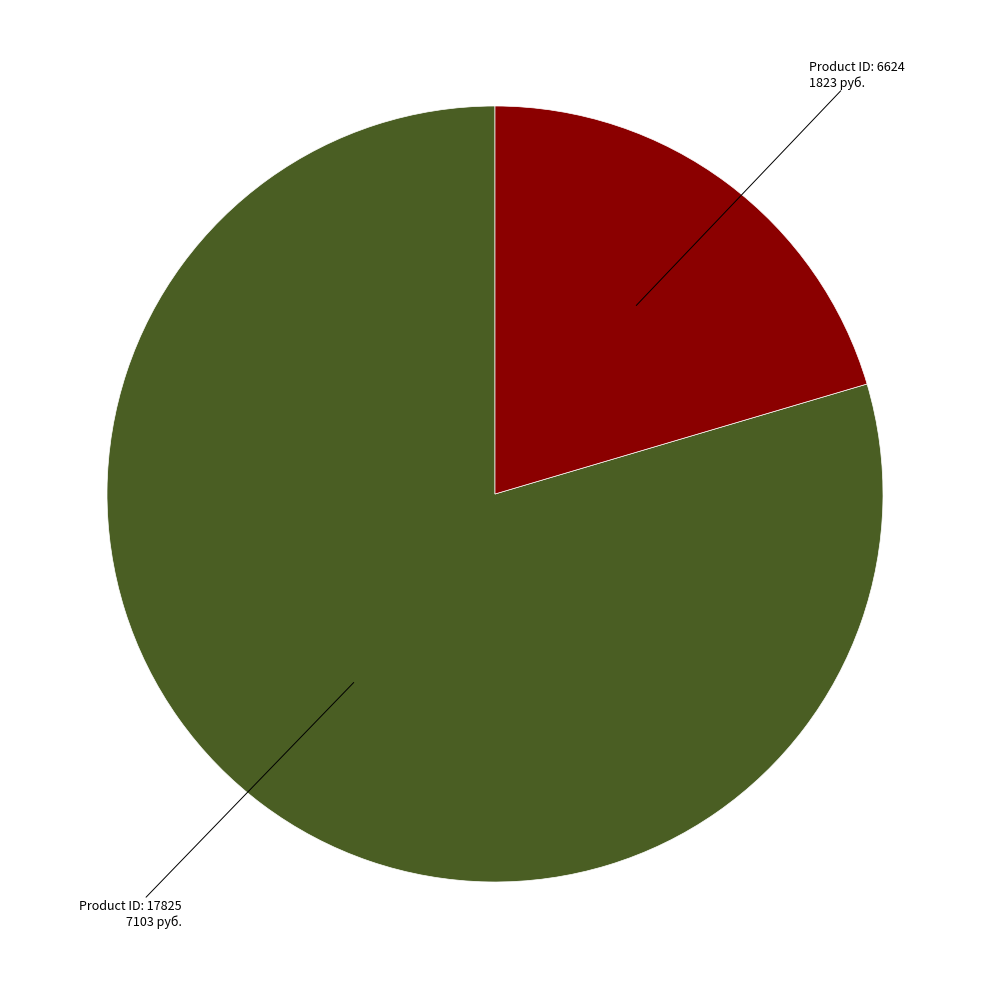

Does any single category account for the majority?

Yes